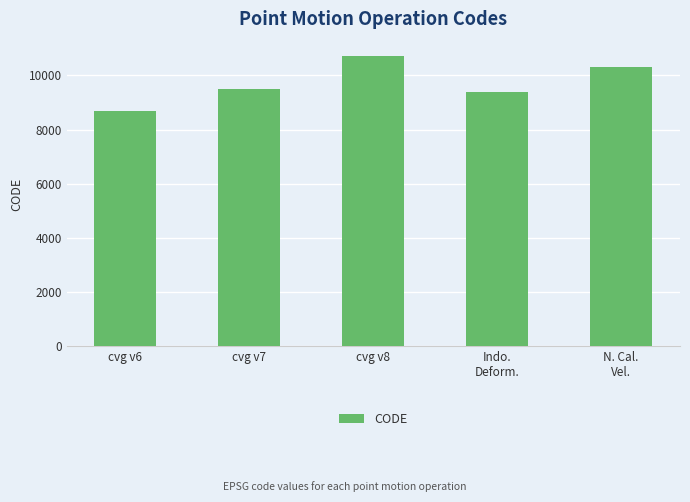

What is the ratio of the value at Indo.
Deform. to the value at cvg v6?

1.1